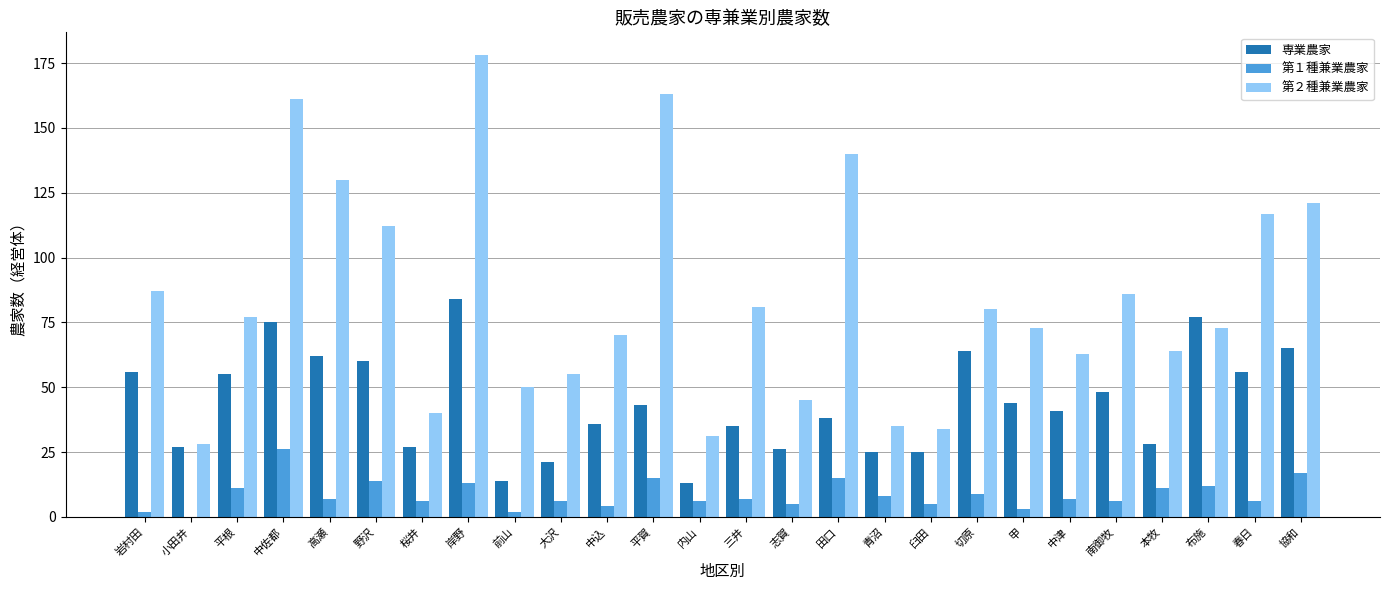

What is the difference between the 第１種兼業農家 values at 大沢 and 平賀?

9